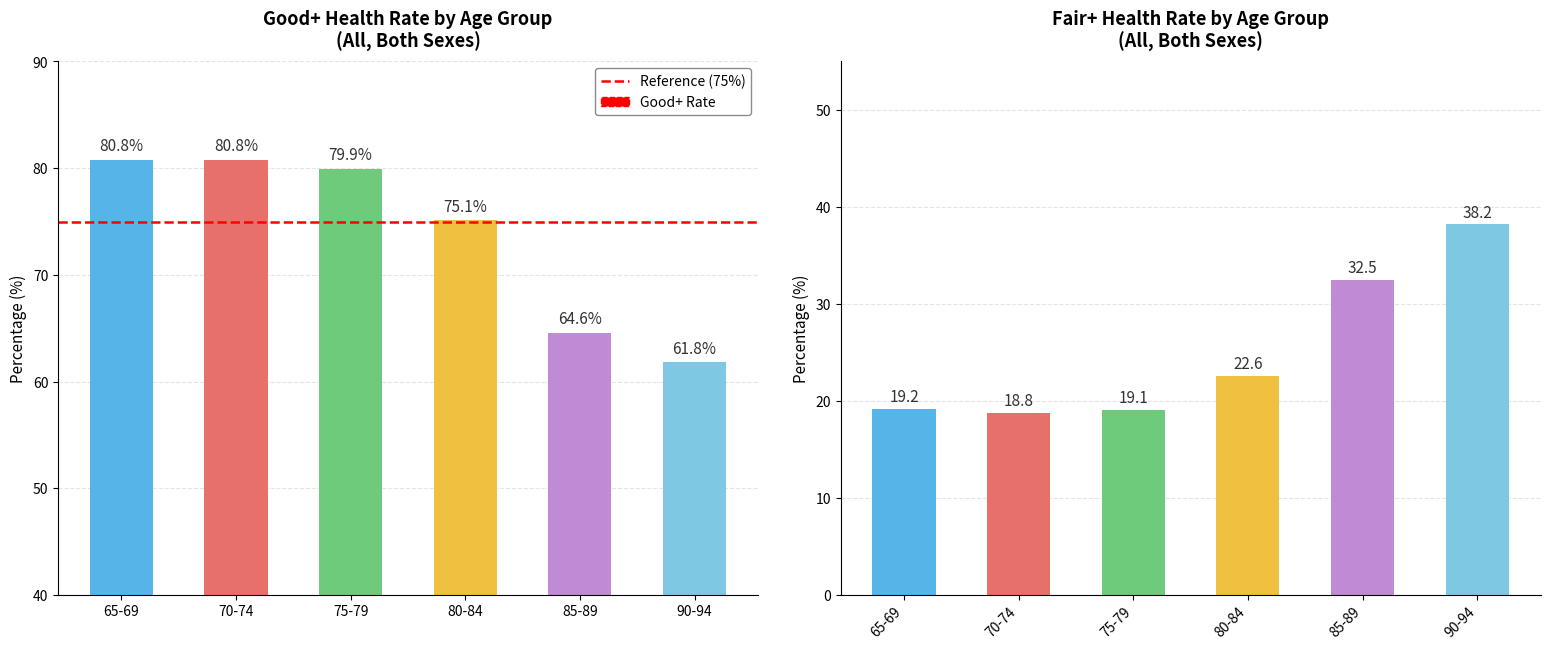

At how many categories does at least one series exceed 29?

6